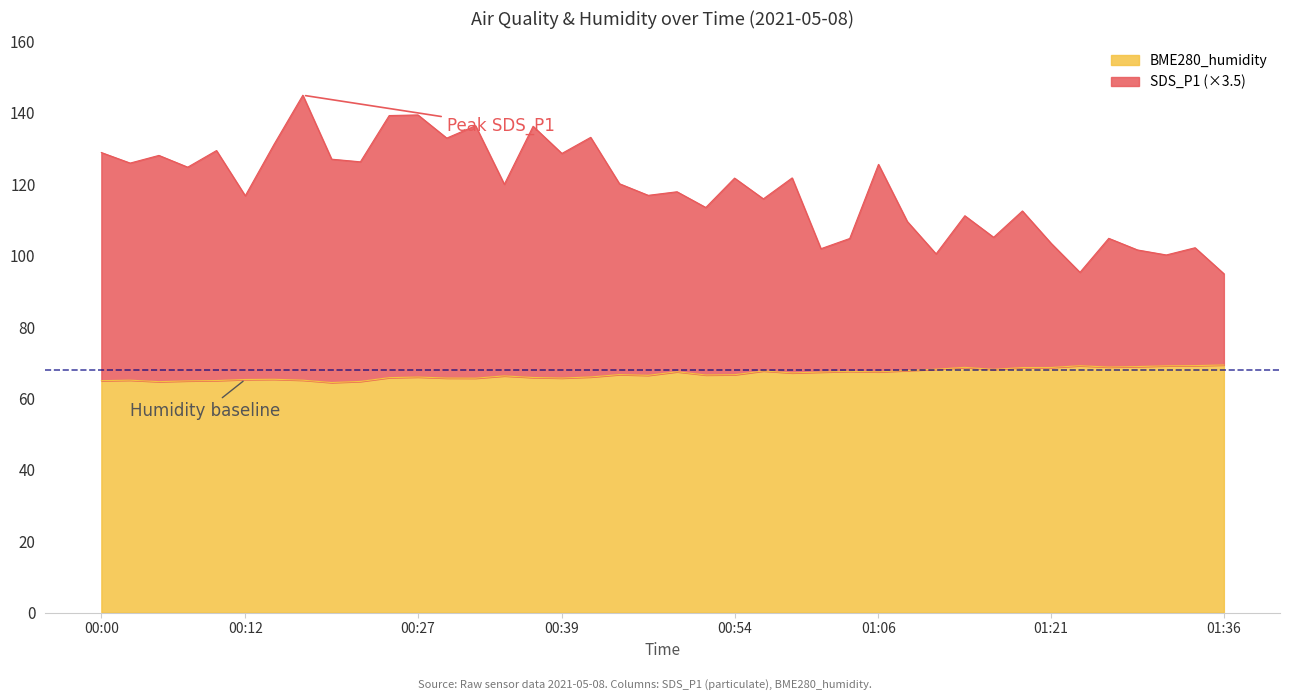

What is the label of the 38th point from the right?

00:04